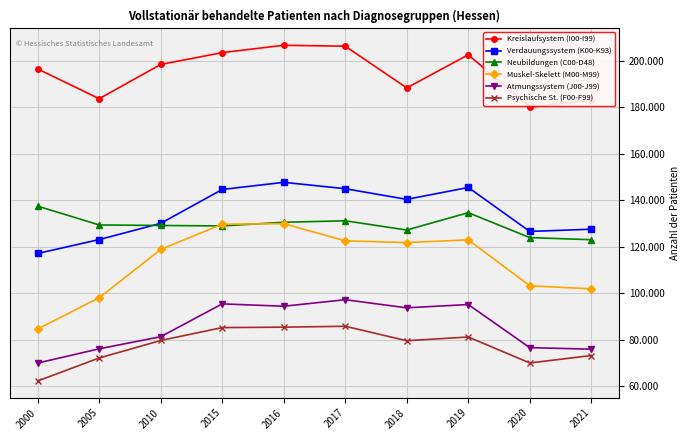

Is this an area chart (filled region under the line)?

No